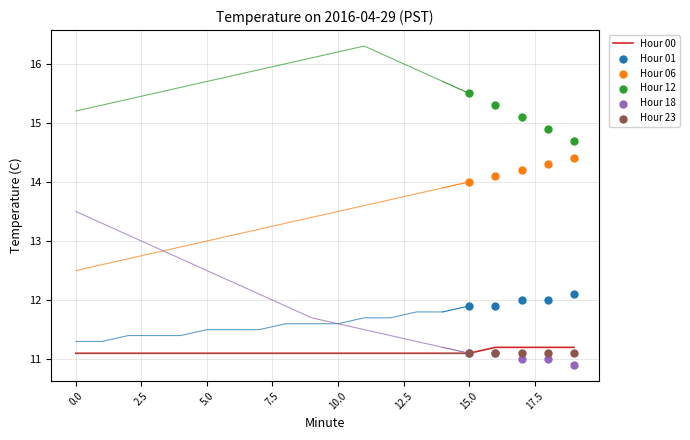

Which series contains the lowest Y value?

Hour 18